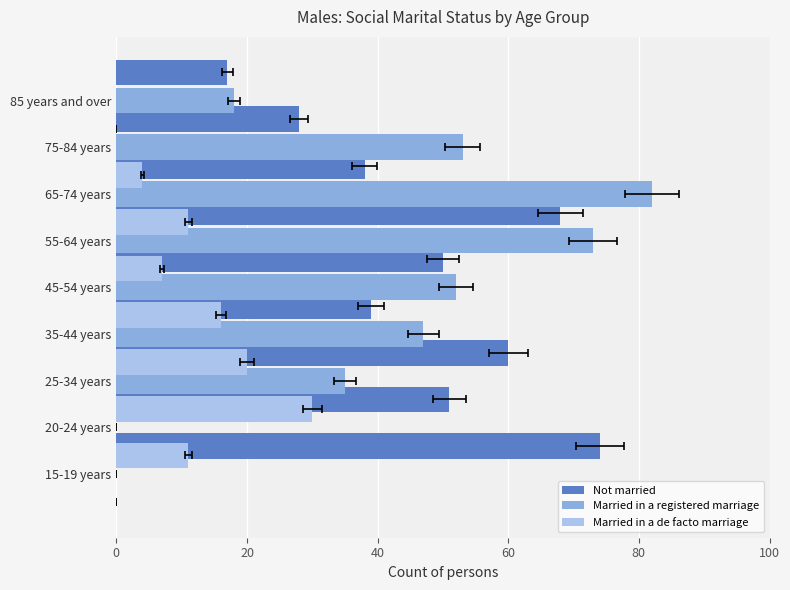

What is the sum of all Not married values?

425